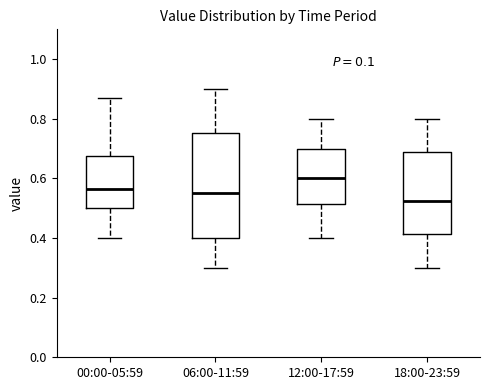

Reading left to right, read every box against the y-axis: the position of its median line, the range the box covers, and the ends of its whiskers. The values are not printed on the chart, so give them approximately, as read against the axis.

00:00-05:59: median 0.56, box 0.50 to 0.68, whiskers 0.40 to 0.88
06:00-11:59: median 0.56, box 0.40 to 0.76, whiskers 0.30 to 0.90
12:00-17:59: median 0.60, box 0.52 to 0.70, whiskers 0.40 to 0.80
18:00-23:59: median 0.52, box 0.42 to 0.68, whiskers 0.30 to 0.80